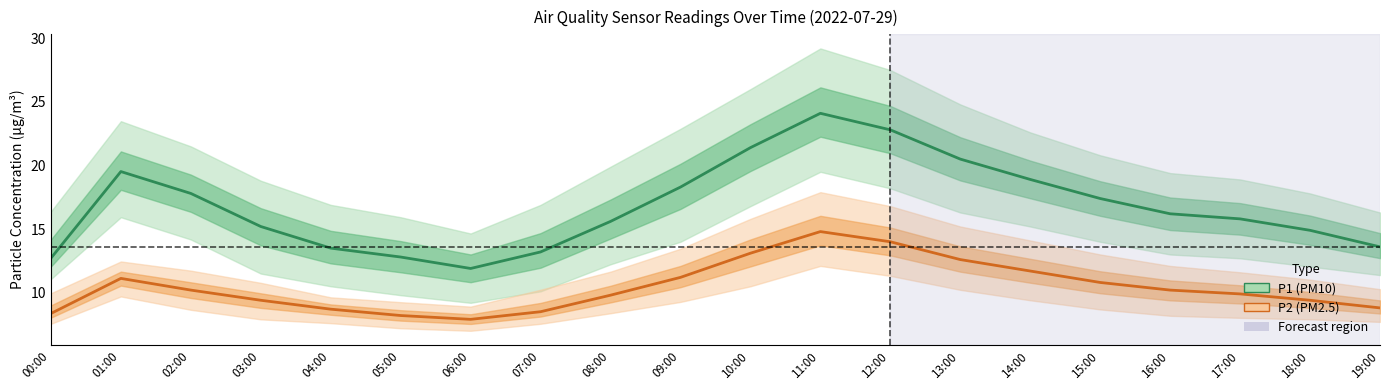

Does the chart have visible grid lines?

No